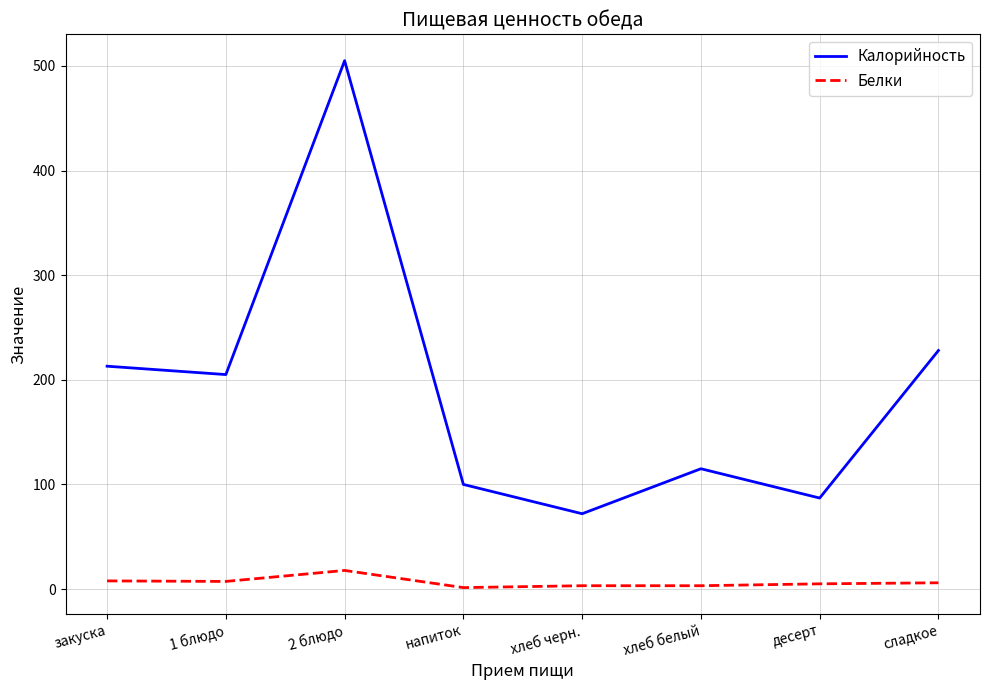

Does the chart display data point markers on the line(s)?

No